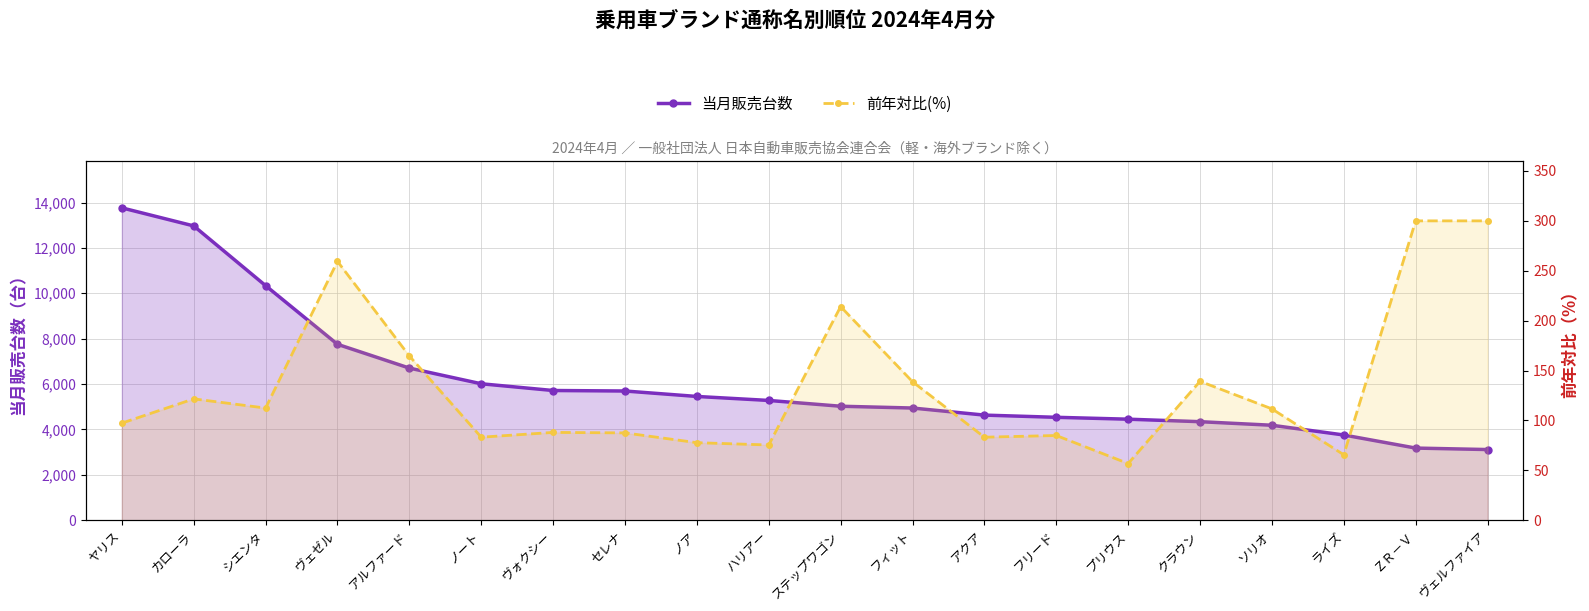

List the series in order of their peak value, lowest first.

前年対比(%), 当月販売台数